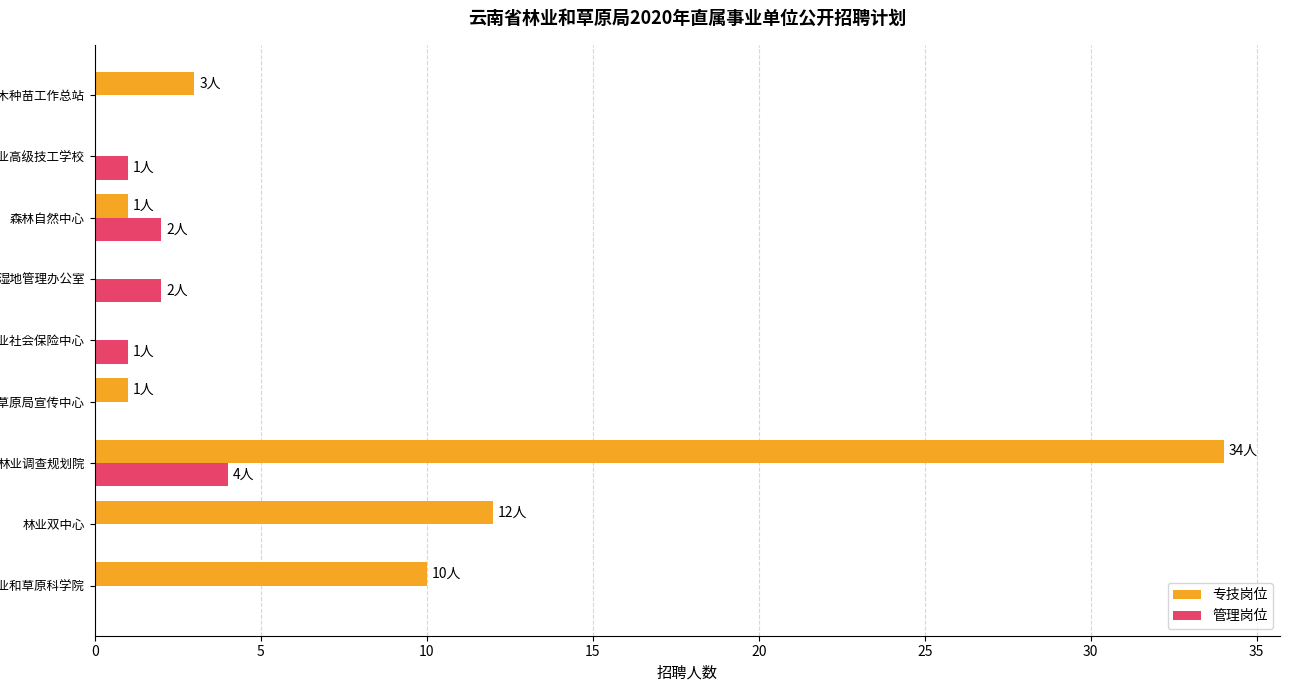

Count the number of categories in the chart.

9